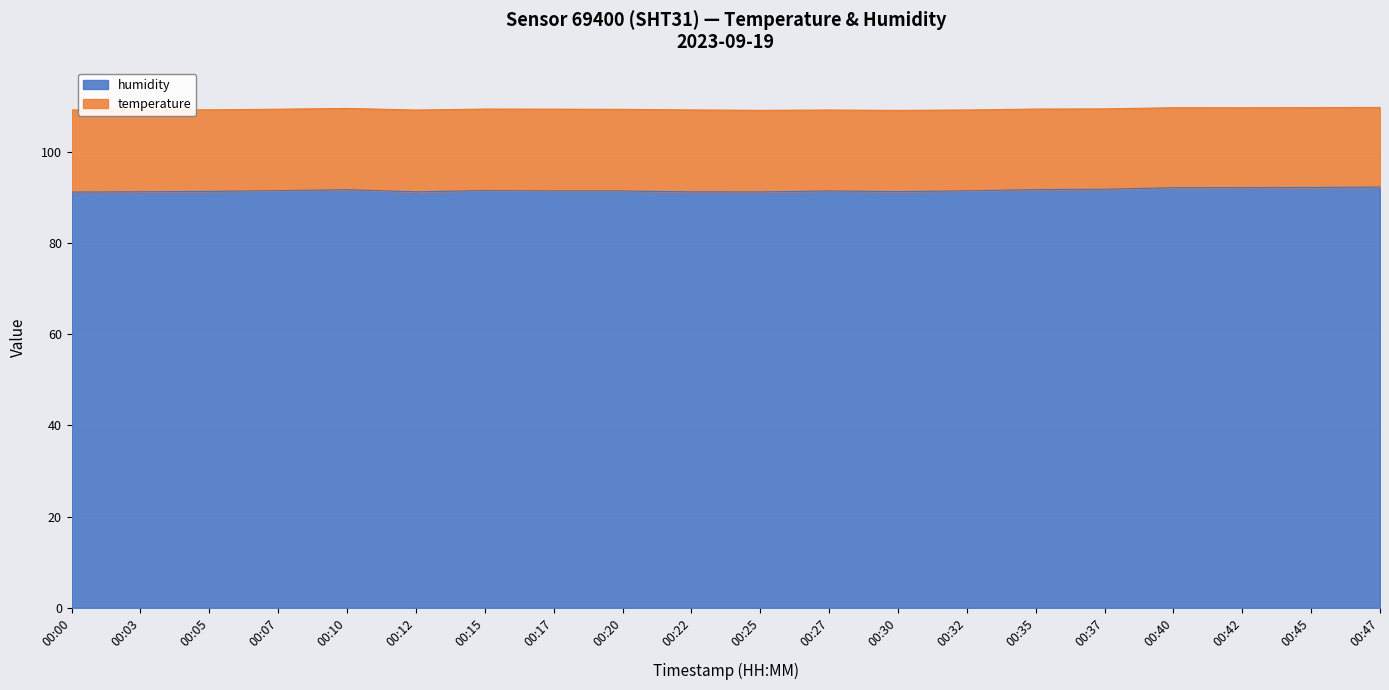

What is the difference between the maximum and minimum values?

1.1